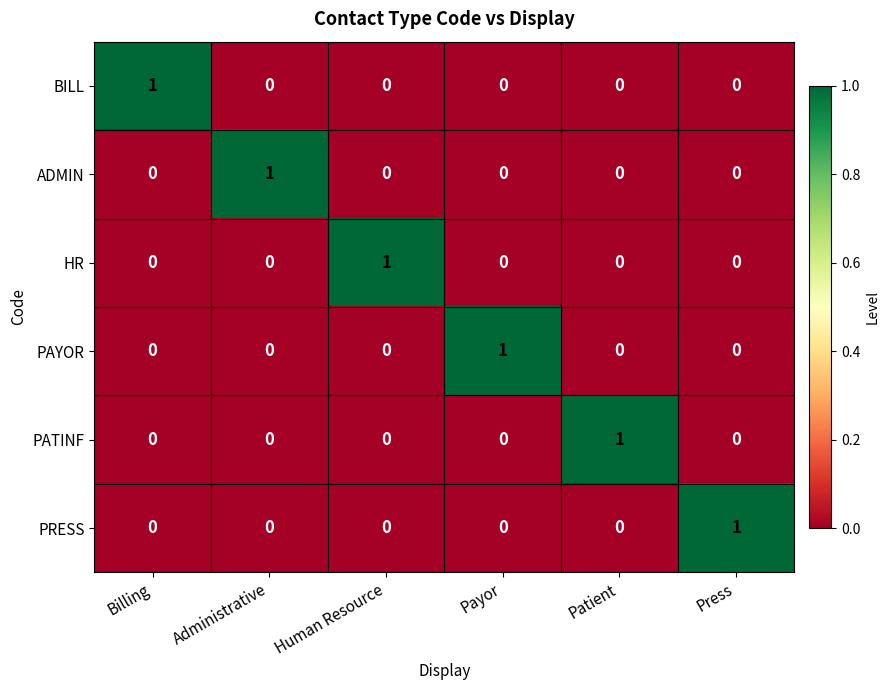

At which label does ADMIN reach its peak?

Administrative